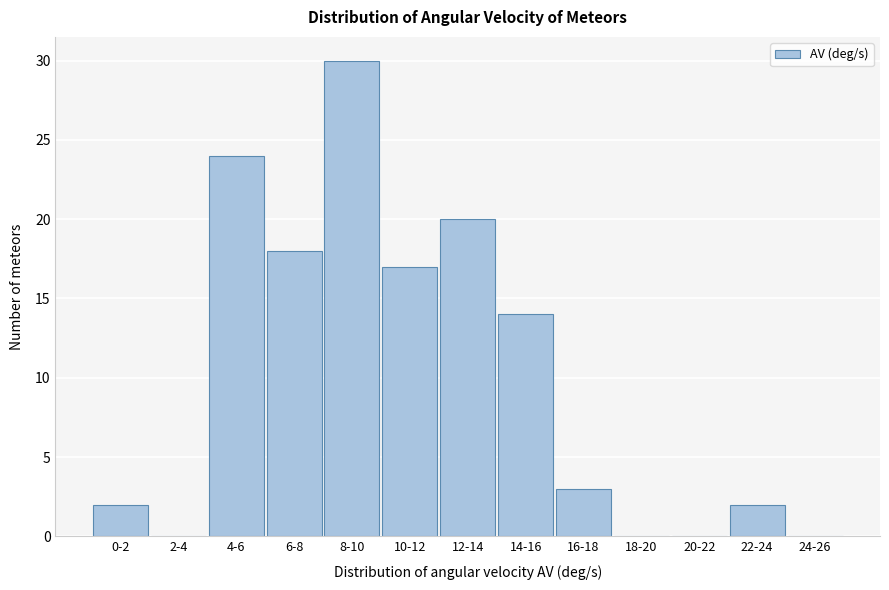

Reading left to right, transcribe all the data shown in this chart.

0-2=2	2-4=0	4-6=24	6-8=18	8-10=30	10-12=17	12-14=20	14-16=14	16-18=3	18-20=0	20-22=0	22-24=2	24-26=0